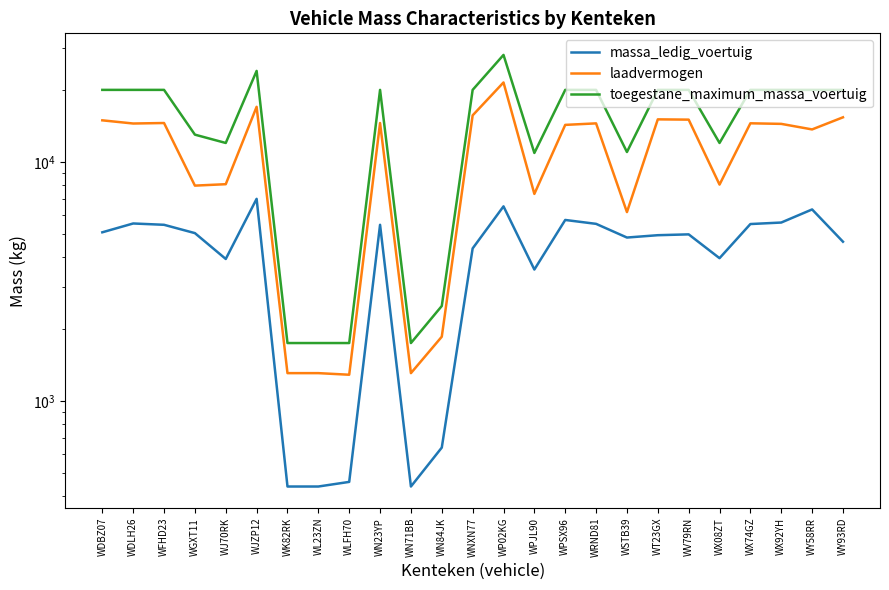

The value of massa_ledig_voertuig at WDBZ07 is 6918. True or false?

False